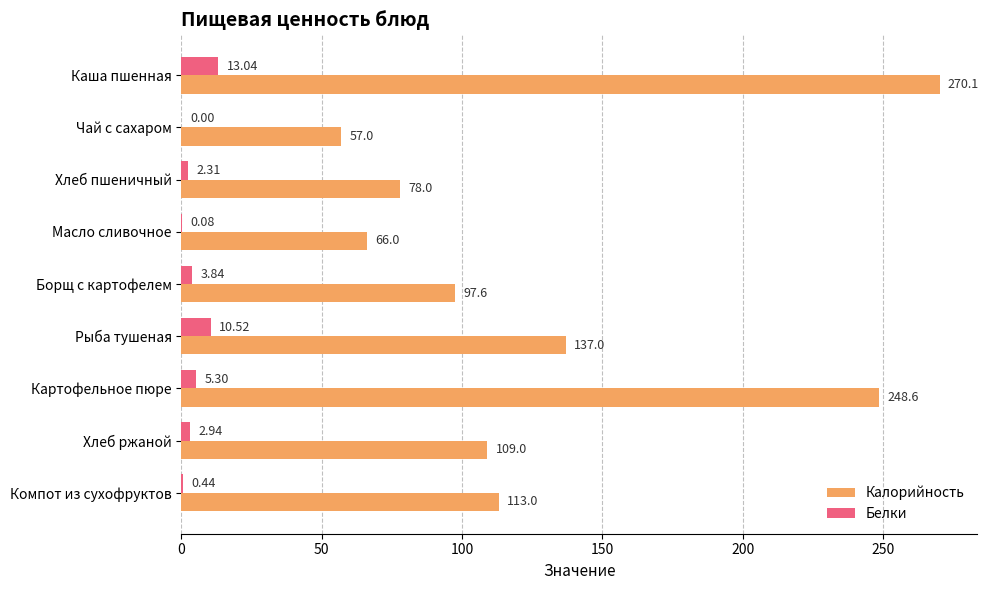

At which category is the sum across all series the highest?

Каша пшенная